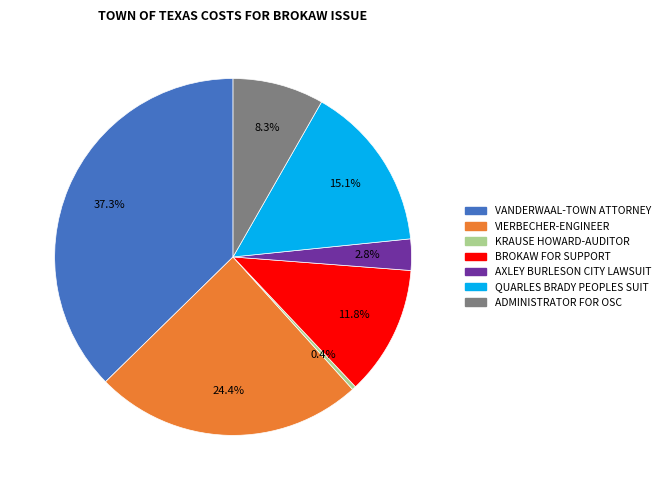

How many slices are in this pie chart?

7